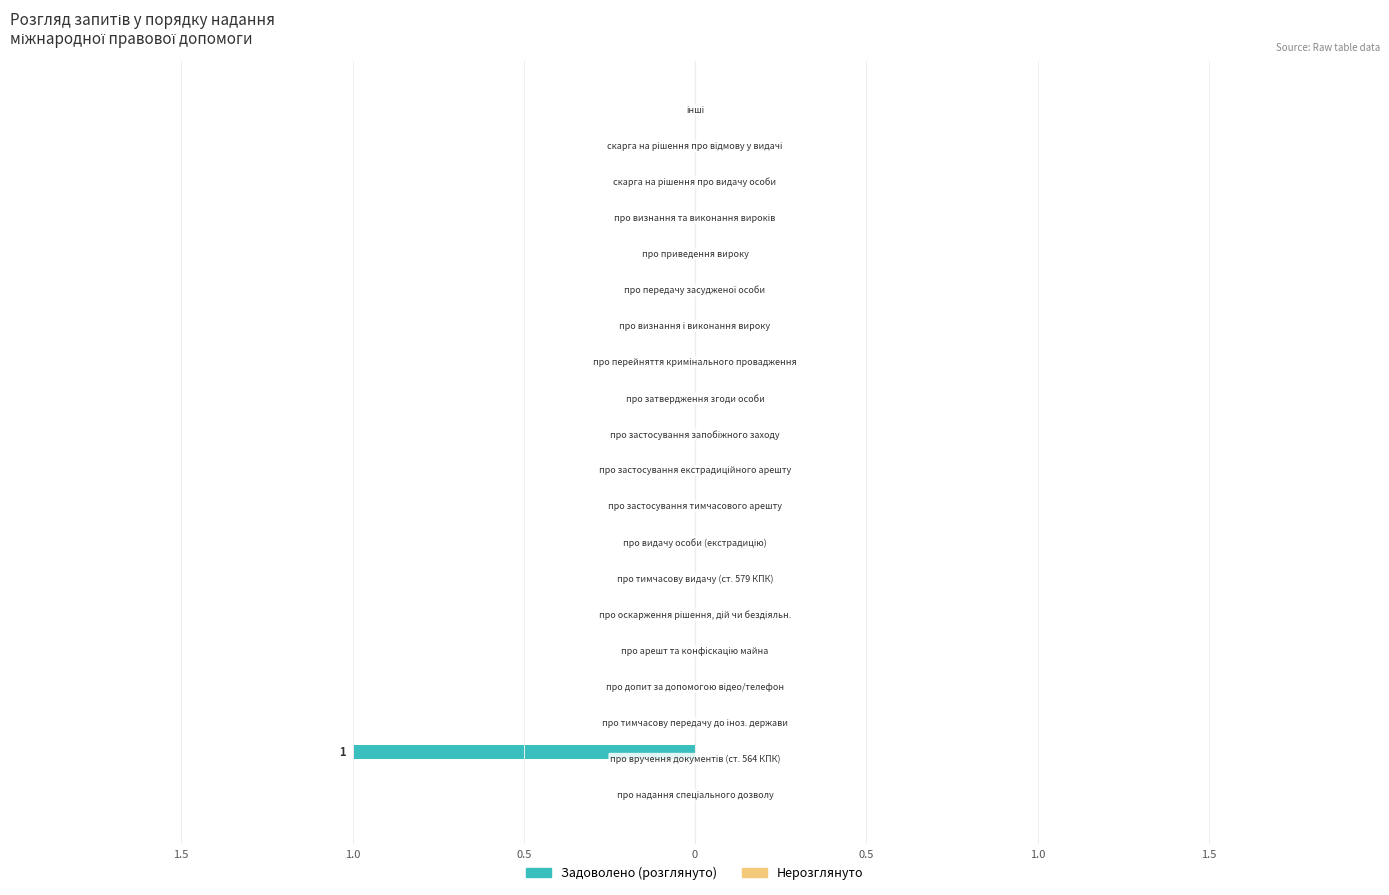

Are the bars horizontal?

Yes